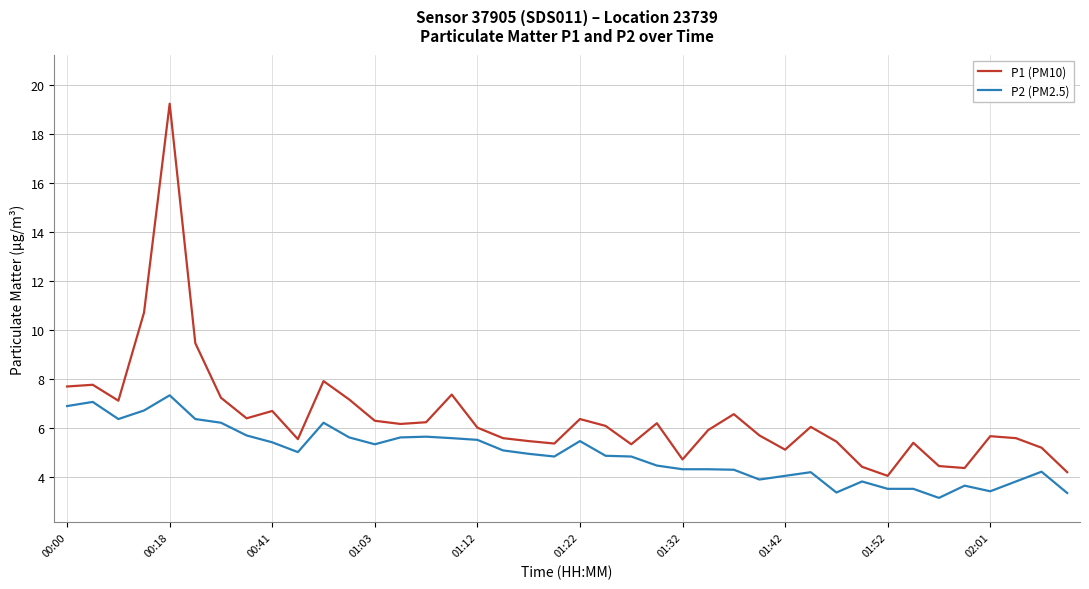

True or false: P2 (PM2.5) and P1 (PM10) cross at least once.

False